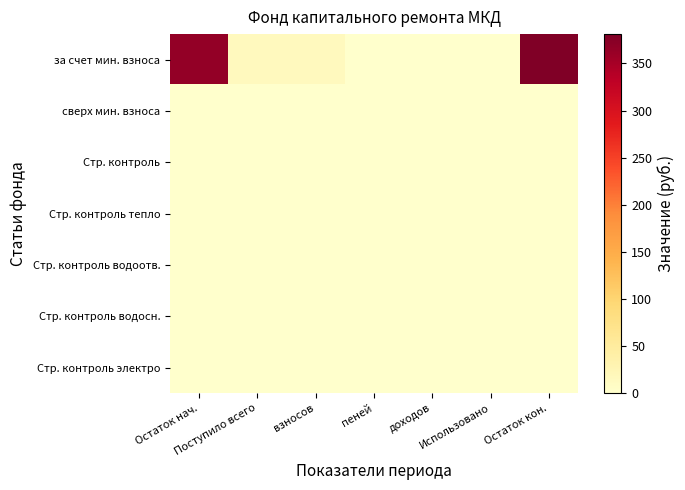

Which series has the largest range (max minus min)?

за счет мин. взноса